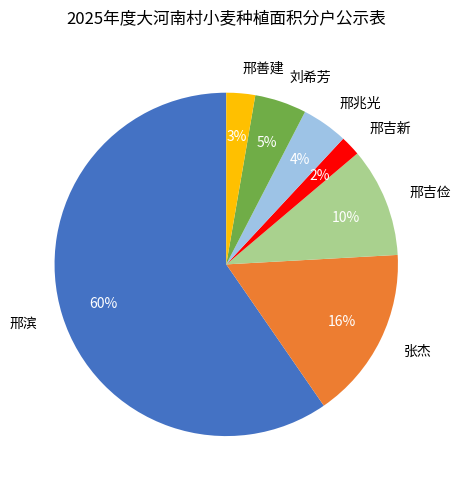

To the nearest percent, what is the difference between the largest and smallest slice percentages?

58%